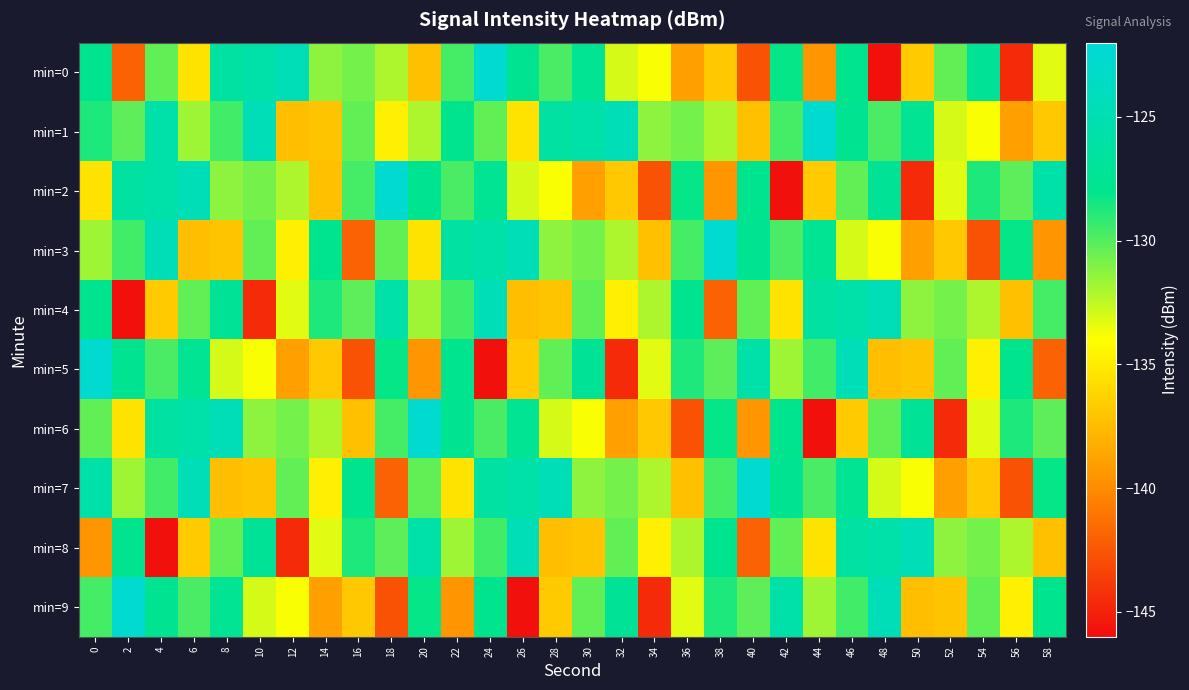

Which label corresponds to the largest value in the chart?

24